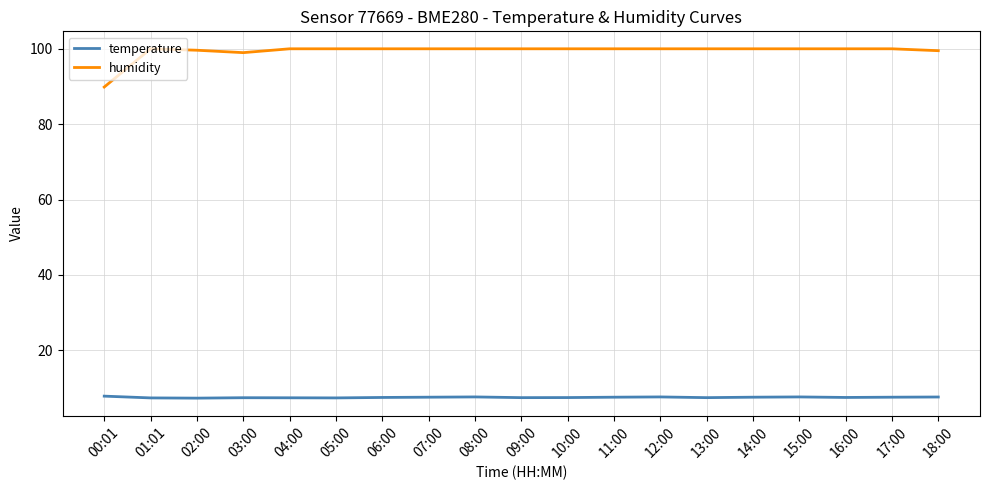

Which series has the largest range (max minus min)?

humidity